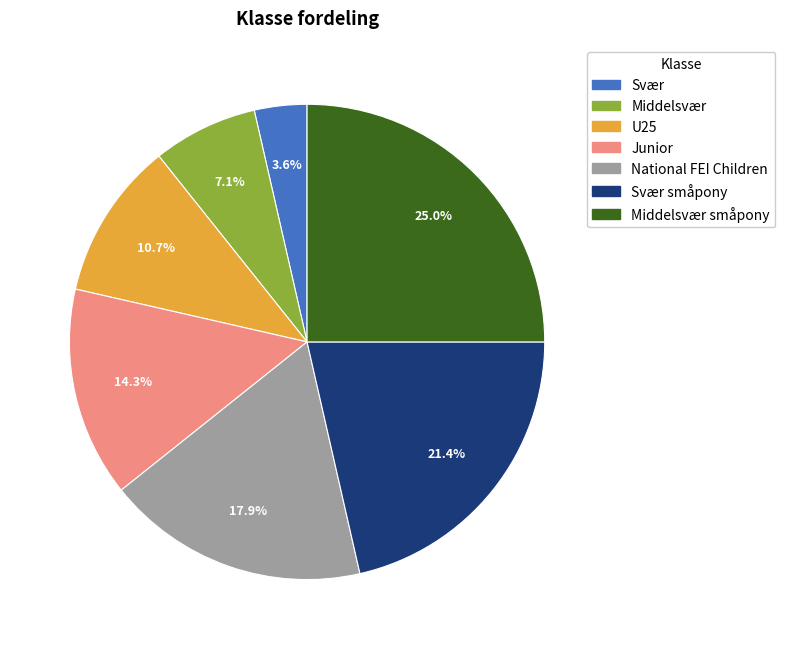

What percentage is the National FEI Children slice, to the nearest percent?

18%